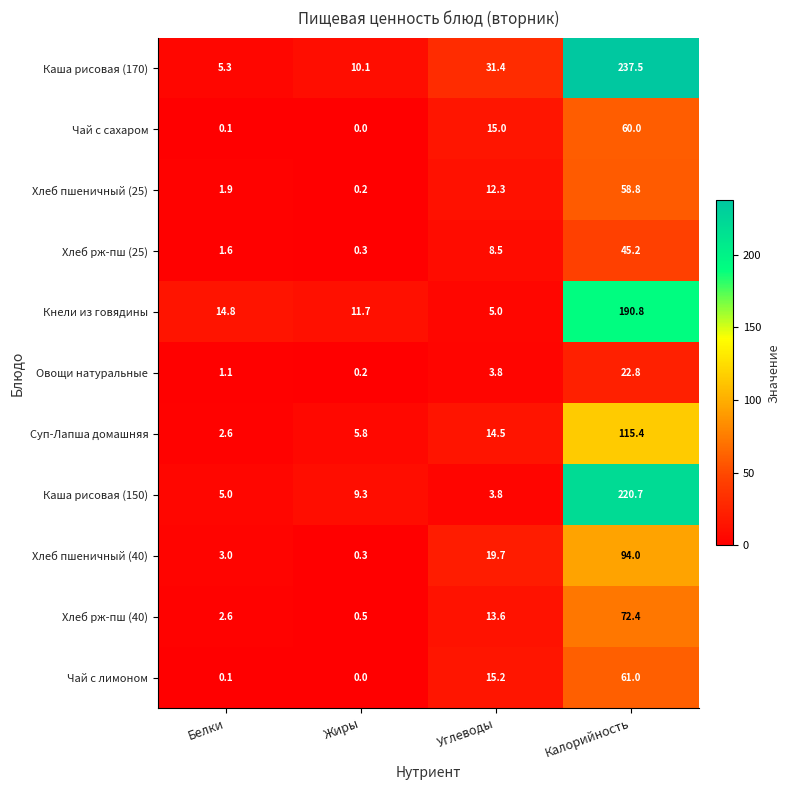

Which series changed the most between Белки and Калорийность?

Каша рисовая (170)